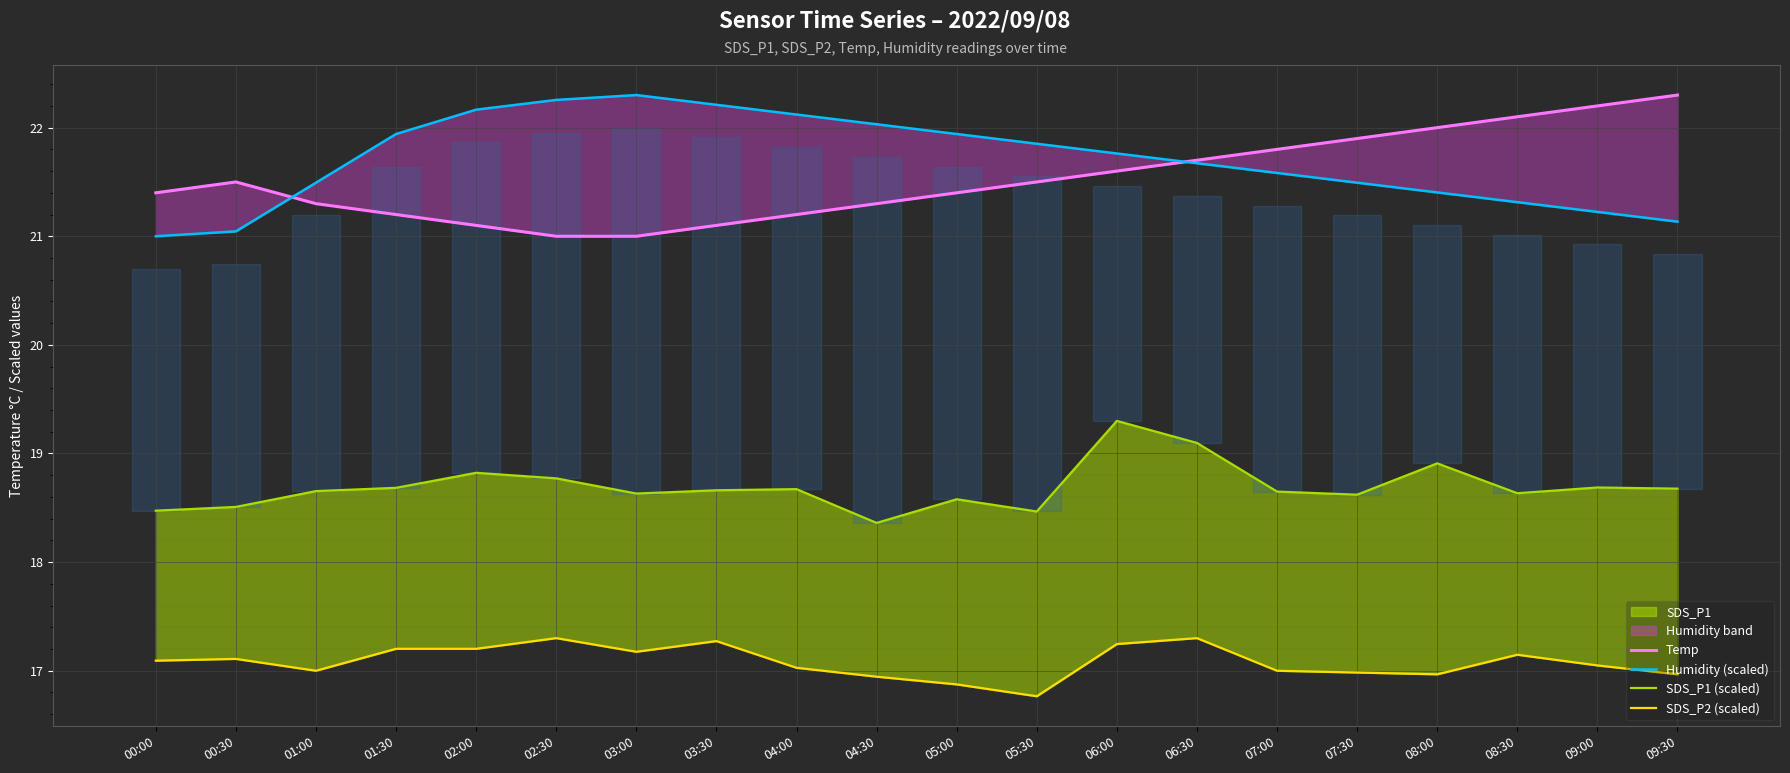

List the labels in order of Temp value, smallest first.

02:30, 03:00, 02:00, 03:30, 01:30, 04:00, 01:00, 04:30, 00:00, 05:00, 00:30, 05:30, 06:00, 06:30, 07:00, 07:30, 08:00, 08:30, 09:00, 09:30